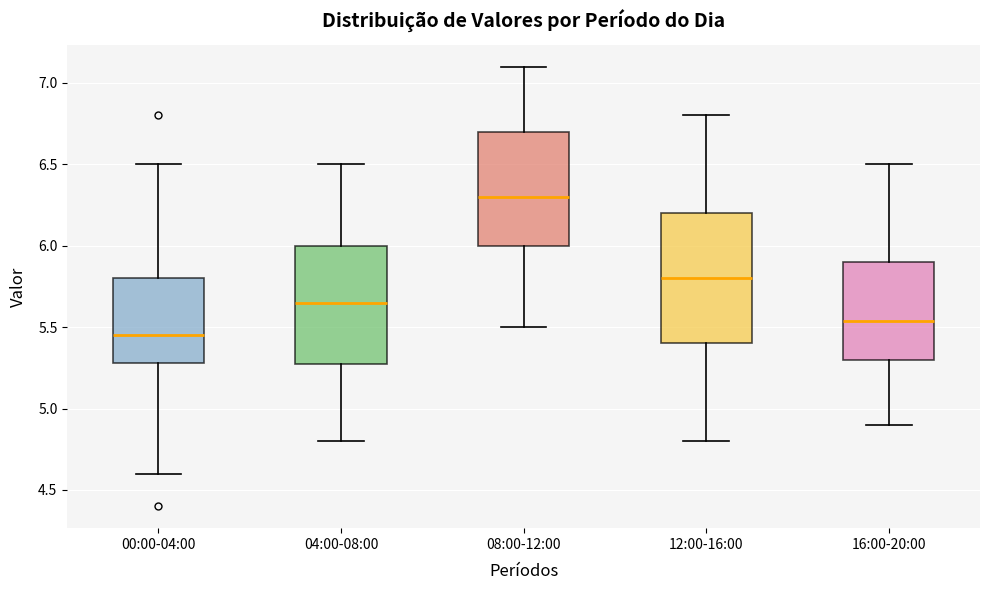

Which box is the tallest, from its lower edge to its upper edge?

12:00-16:00